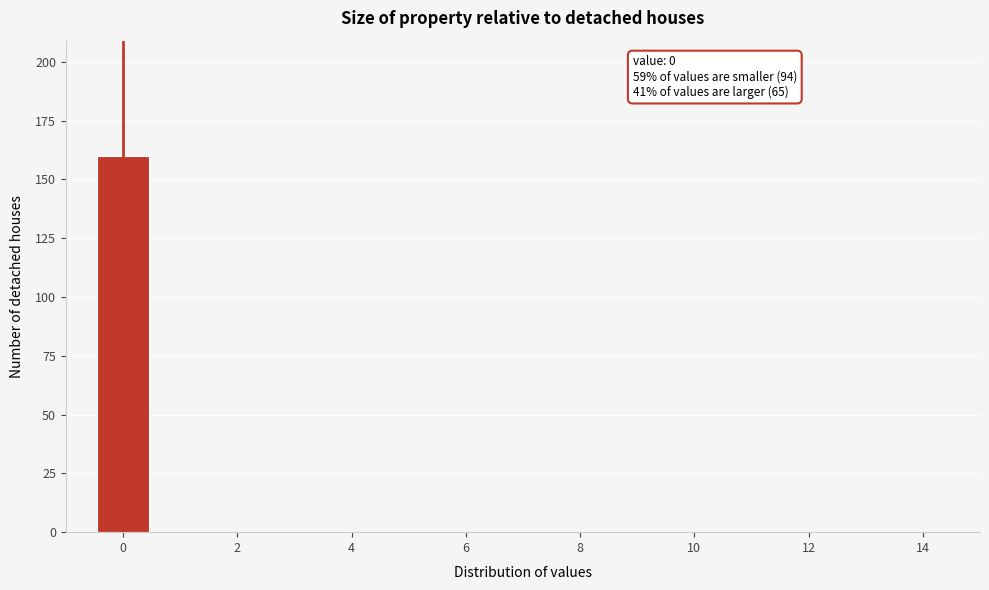

Which range on the x-axis has the tallest bar?

-0.5 to 0.5